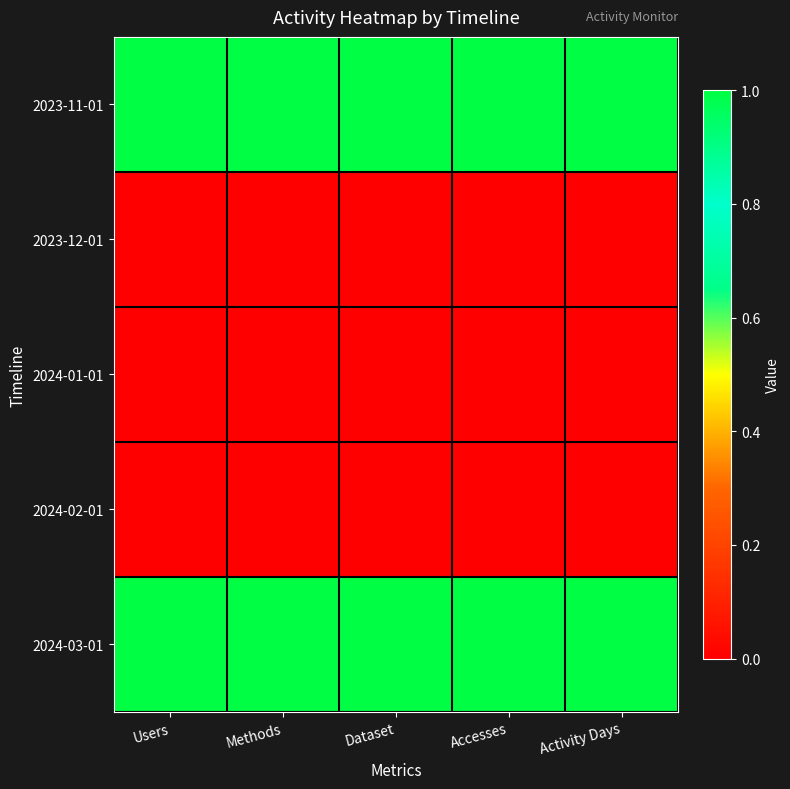

Rank the series by their maximum value, from highest to lowest.

2023-11-01, 2024-03-01, 2023-12-01, 2024-01-01, 2024-02-01